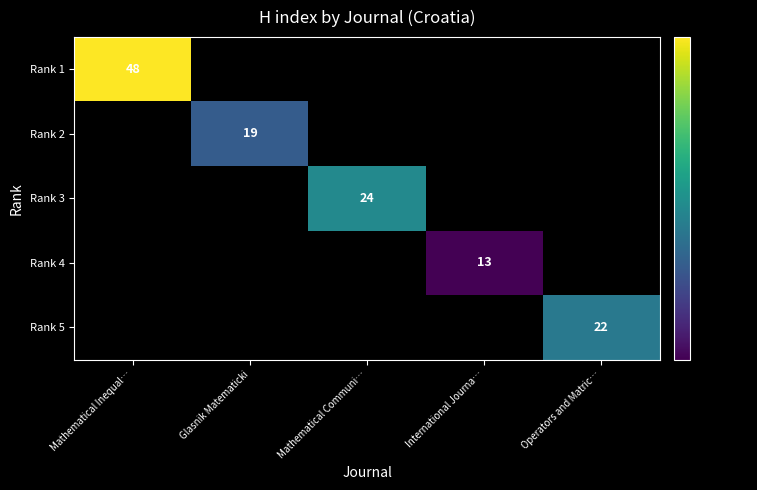

Is it true that Rank 2 equals -7 at Operators and Matric…?

False